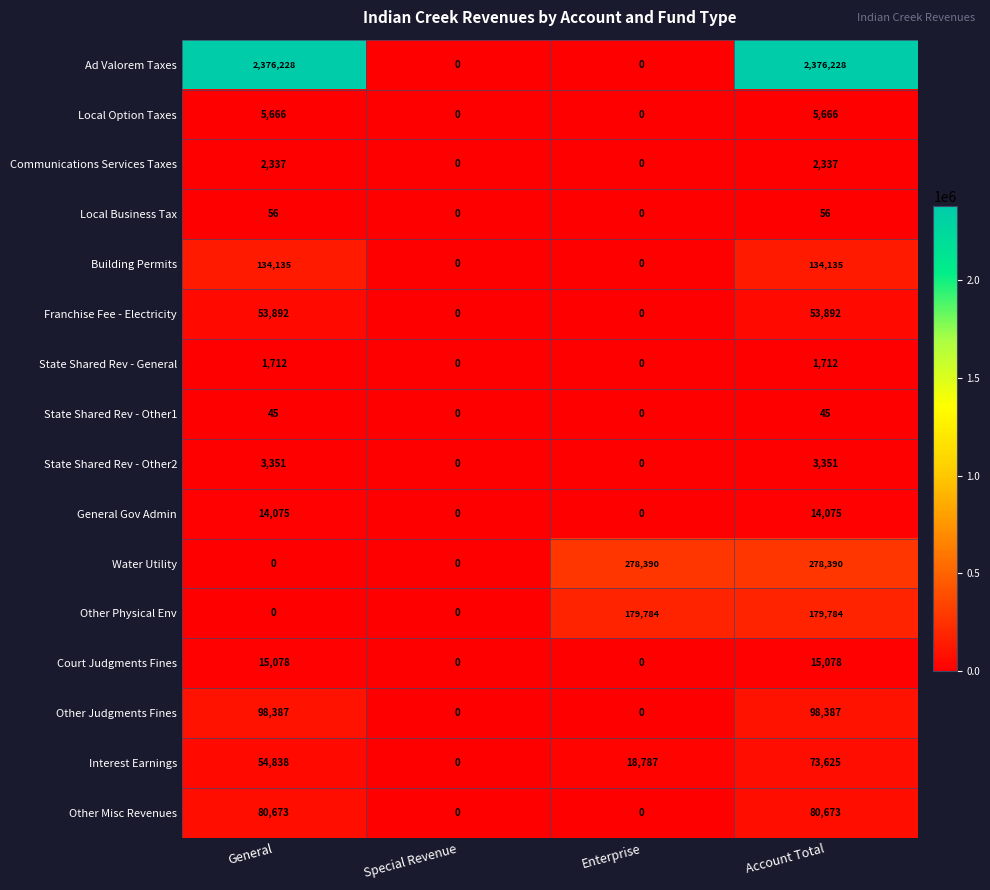

The Other Physical Env series shows 179784 at Account Total. True or false?

True